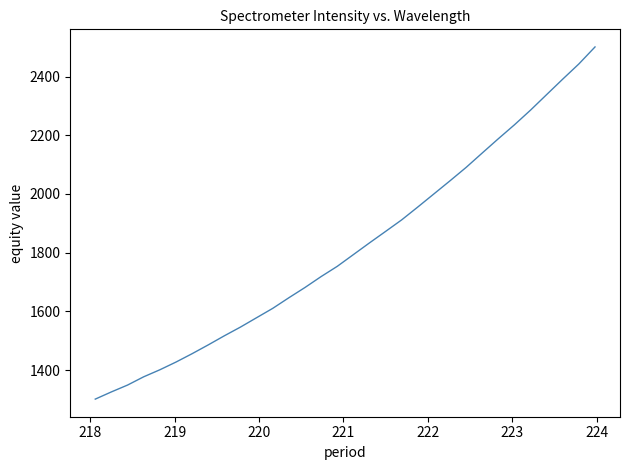

How many lines are shown in the chart?

1